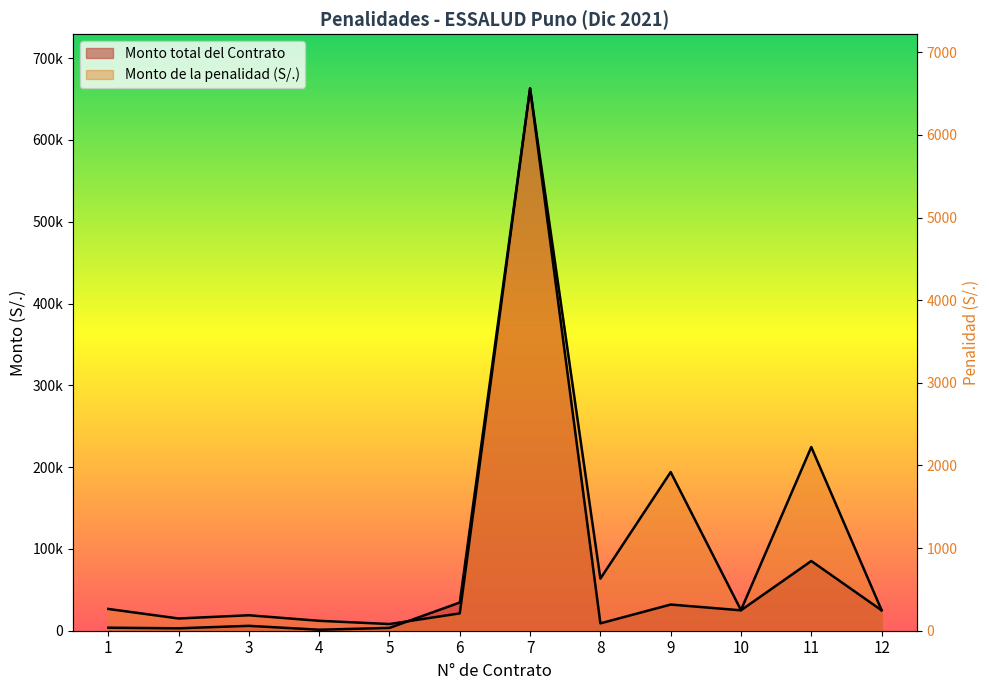

At which category does Monto de la penalidad (S/.) reach its first local peak?

3